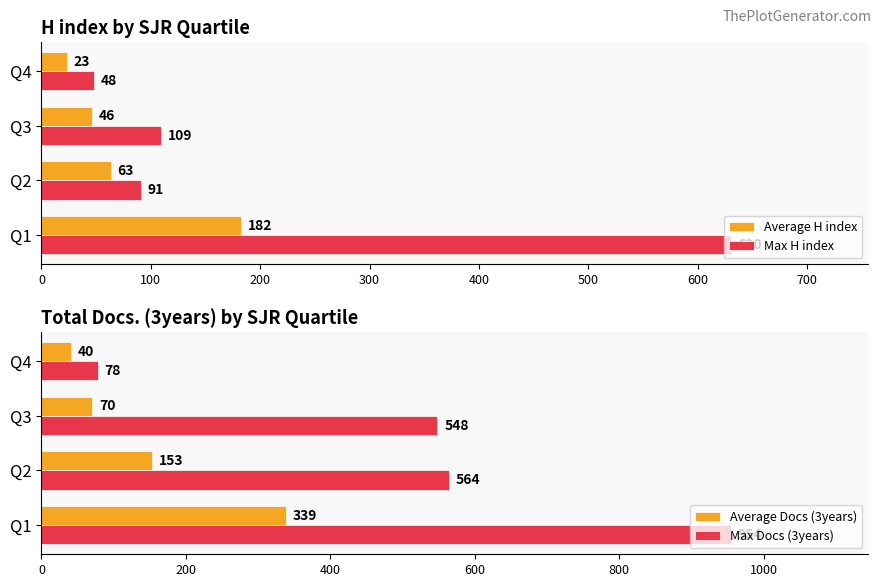

At which label does Average H index reach its minimum?

Q4